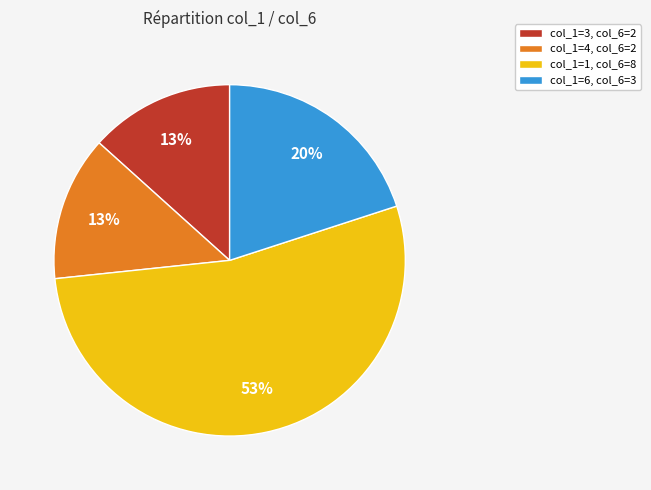

To the nearest percent, what portion does col_1=3, col_6=2 represent?

13%